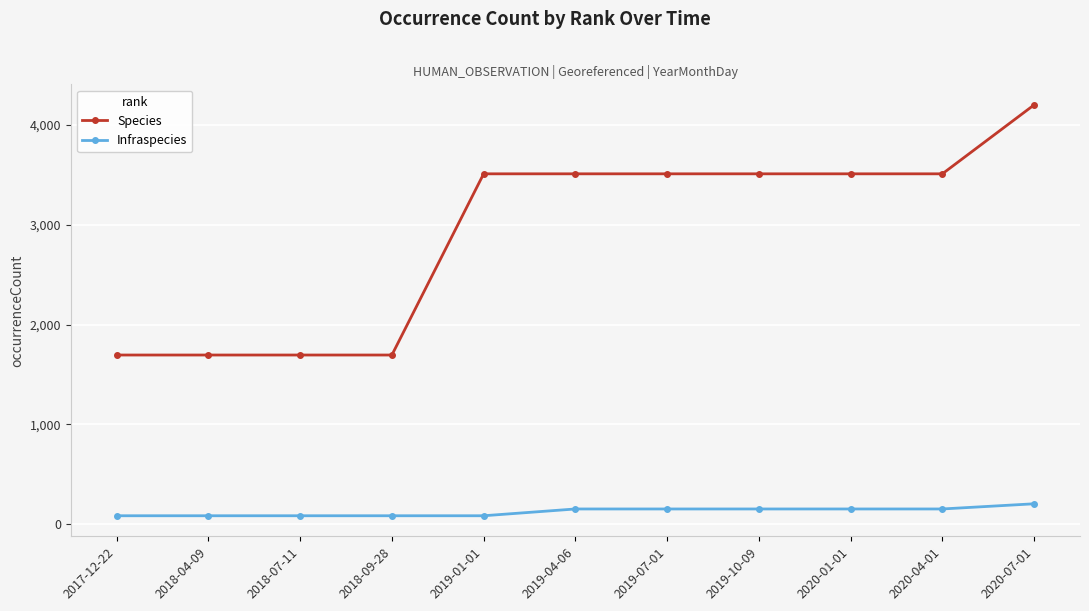

True or false: Infraspecies and Species cross at least once.

False